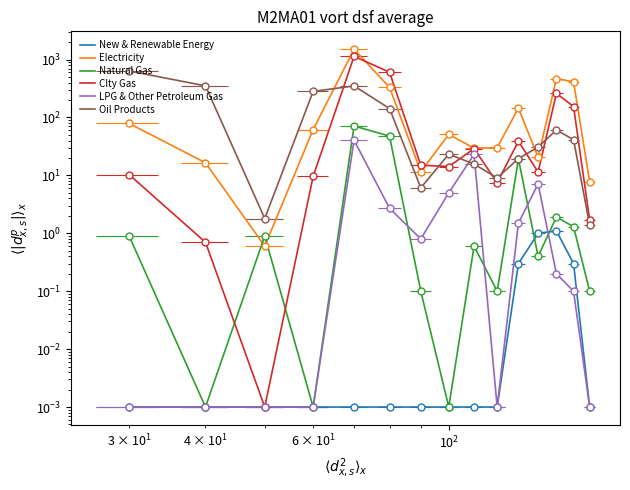

How many intersections are there between Natural Gas and CIty Gas?

2